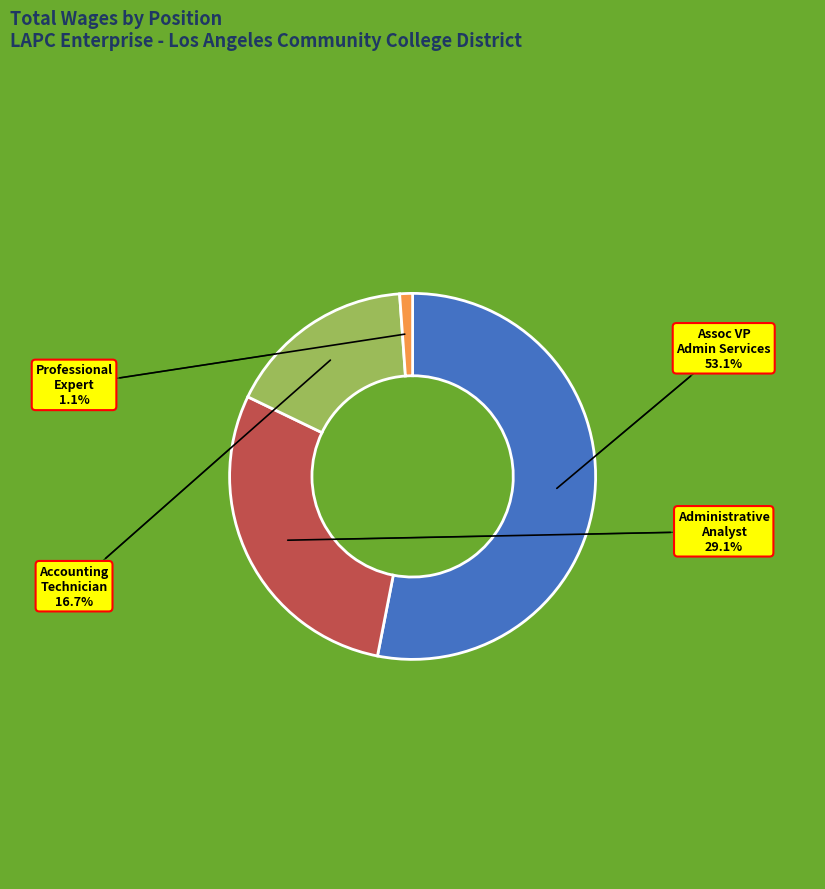

What is the smallest slice in the pie chart?

Professional Expert